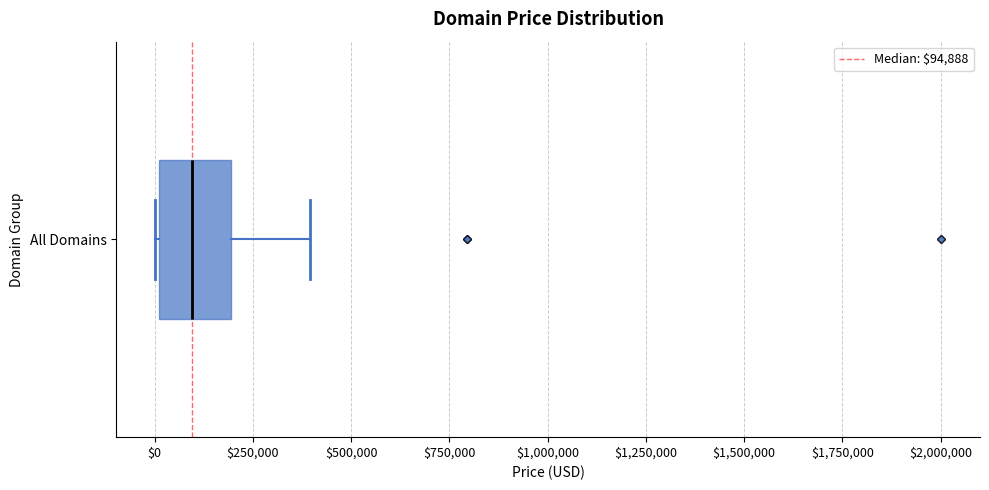

Transcribe this box plot: give where the median line is, the range the box spans, and where the two whiskers end, as read against the x-axis. The values are not printed on the chart, so give them approximately, as read against the axis.

median 100000, box 0 to 200000, whiskers 0 to 400000